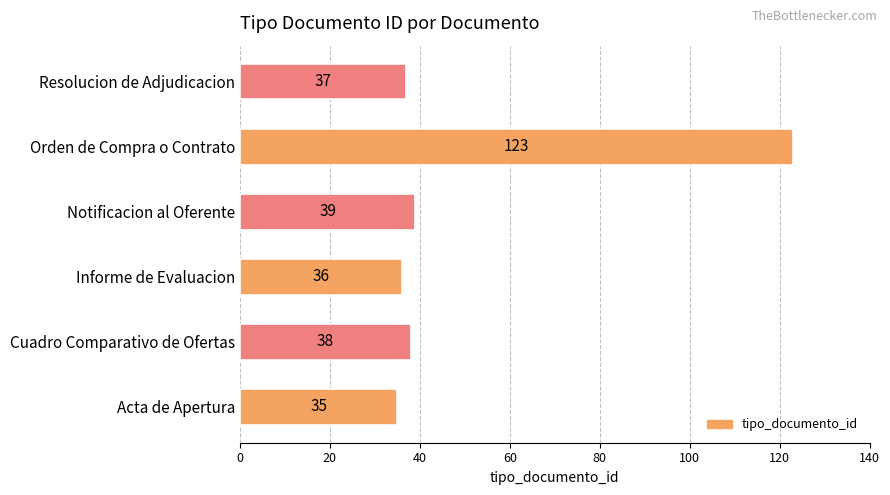

What is the change in value from Acta de Apertura to Informe de Evaluacion?

+1